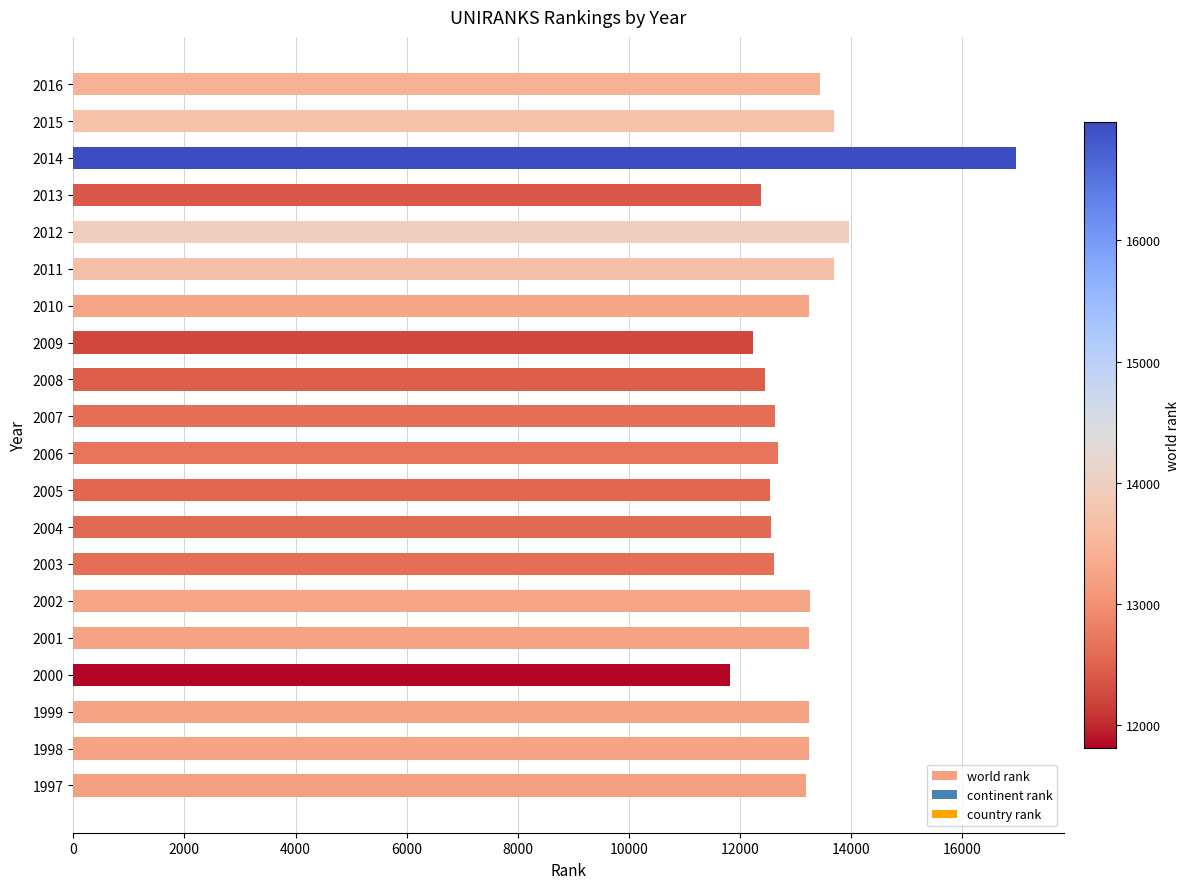

How many bars are there in total?

20